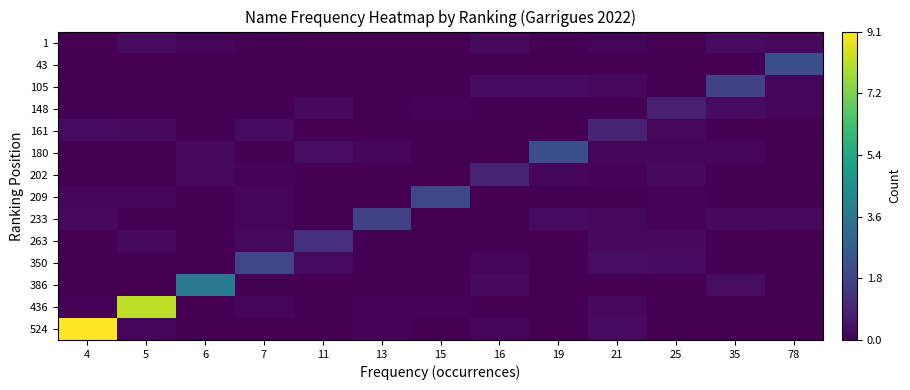

Reading right to left, list all the values displayed in this chart.

524: 78=0.0	35=0.0	25=0.0	21=0.3	19=0.0	16=0.1	15=0.0	13=0.1	11=0.0	7=0.0	6=0.0	5=0.1	4=9.1
436: 78=0.0	35=0.0	25=0.0	21=0.2	19=0.0	16=0.0	15=0.1	13=0.1	11=0.0	7=0.1	6=0.0	5=8.2	4=0.1
386: 78=0.0	35=0.3	25=0.0	21=0.0	19=0.0	16=0.2	15=0.0	13=0.0	11=0.0	7=0.1	6=3.7	5=0.0	4=0.0
350: 78=0.0	35=0.0	25=0.3	21=0.3	19=0.0	16=0.1	15=0.0	13=0.0	11=0.3	7=1.9	6=0.0	5=0.0	4=0.0
263: 78=0.0	35=0.0	25=0.2	21=0.2	19=0.0	16=0.0	15=0.0	13=0.0	11=1.2	7=0.2	6=0.0	5=0.2	4=0.0
233: 78=0.2	35=0.2	25=0.1	21=0.2	19=0.3	16=0.0	15=0.0	13=1.7	11=0.0	7=0.2	6=0.0	5=0.0	4=0.2
209: 78=0.0	35=0.0	25=0.1	21=0.0	19=0.0	16=0.0	15=2.0	13=0.0	11=0.0	7=0.2	6=0.0	5=0.2	4=0.1
202: 78=0.0	35=0.0	25=0.2	21=0.1	19=0.1	16=0.9	15=0.0	13=0.0	11=0.0	7=0.1	6=0.2	5=0.0	4=0.0
180: 78=0.0	35=0.2	25=0.1	21=0.1	19=2.2	16=0.0	15=0.0	13=0.2	11=0.3	7=0.0	6=0.2	5=0.0	4=0.0
161: 78=0.0	35=0.0	25=0.2	21=0.9	19=0.0	16=0.0	15=0.0	13=0.0	11=0.0	7=0.3	6=0.1	5=0.2	4=0.3
148: 78=0.2	35=0.3	25=0.8	21=0.0	19=0.0	16=0.0	15=0.1	13=0.0	11=0.2	7=0.0	6=0.0	5=0.0	4=0.0
105: 78=0.1	35=1.8	25=0.0	21=0.2	19=0.3	16=0.3	15=0.0	13=0.0	11=0.1	7=0.0	6=0.1	5=0.0	4=0.0
43: 78=2.2	35=0.0	25=0.0	21=0.0	19=0.0	16=0.1	15=0.0	13=0.0	11=0.0	7=0.0	6=0.0	5=0.0	4=0.0
1: 78=0.2	35=0.3	25=0.0	21=0.1	19=0.1	16=0.2	15=0.0	13=0.0	11=0.0	7=0.1	6=0.1	5=0.3	4=0.0